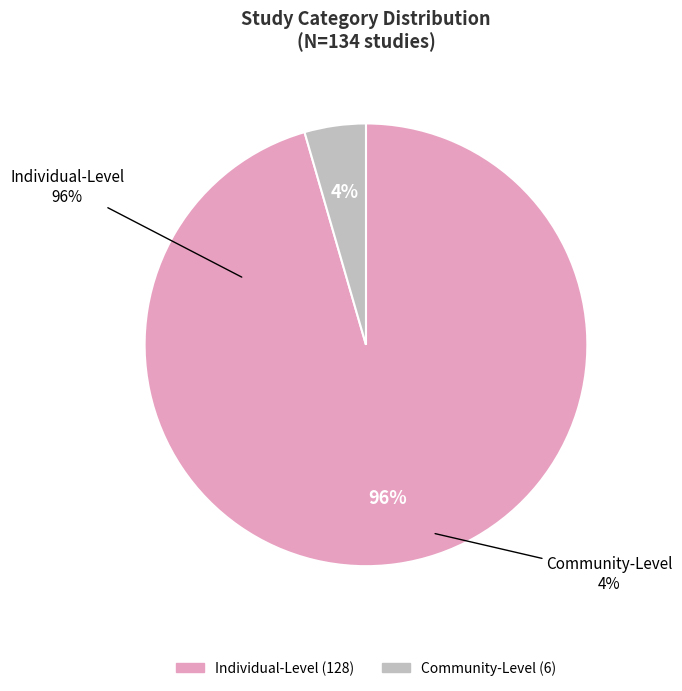

What is the largest slice in the pie chart?

Individual-Level